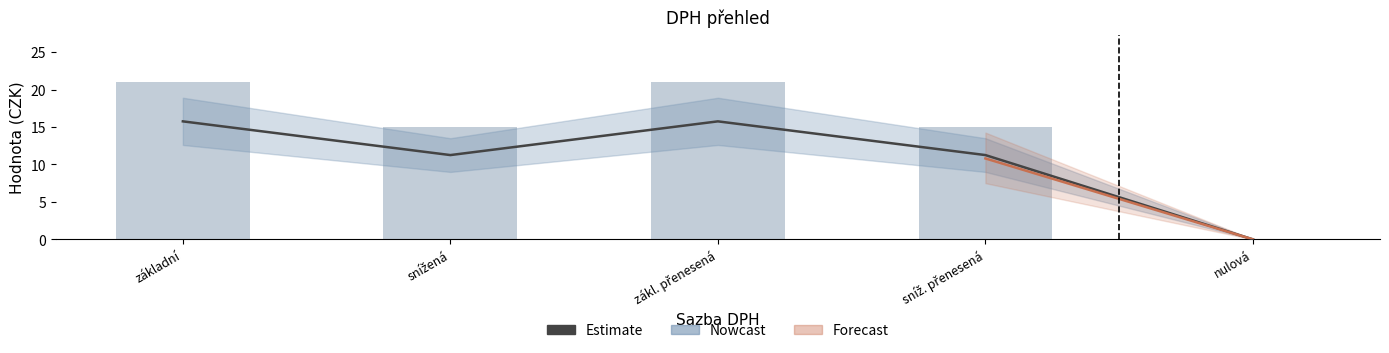

Reading left to right, what are all the values shown in this chart?

Estimate: základní=15.8	snížená=11.2	zákl. přenesená=15.8	sníž. přenesená=11.2	nulová=0.0
Základ daně (sazba×100): základní=21.0	snížená=15.0	zákl. přenesená=21.0	sníž. přenesená=15.0	nulová=0.0